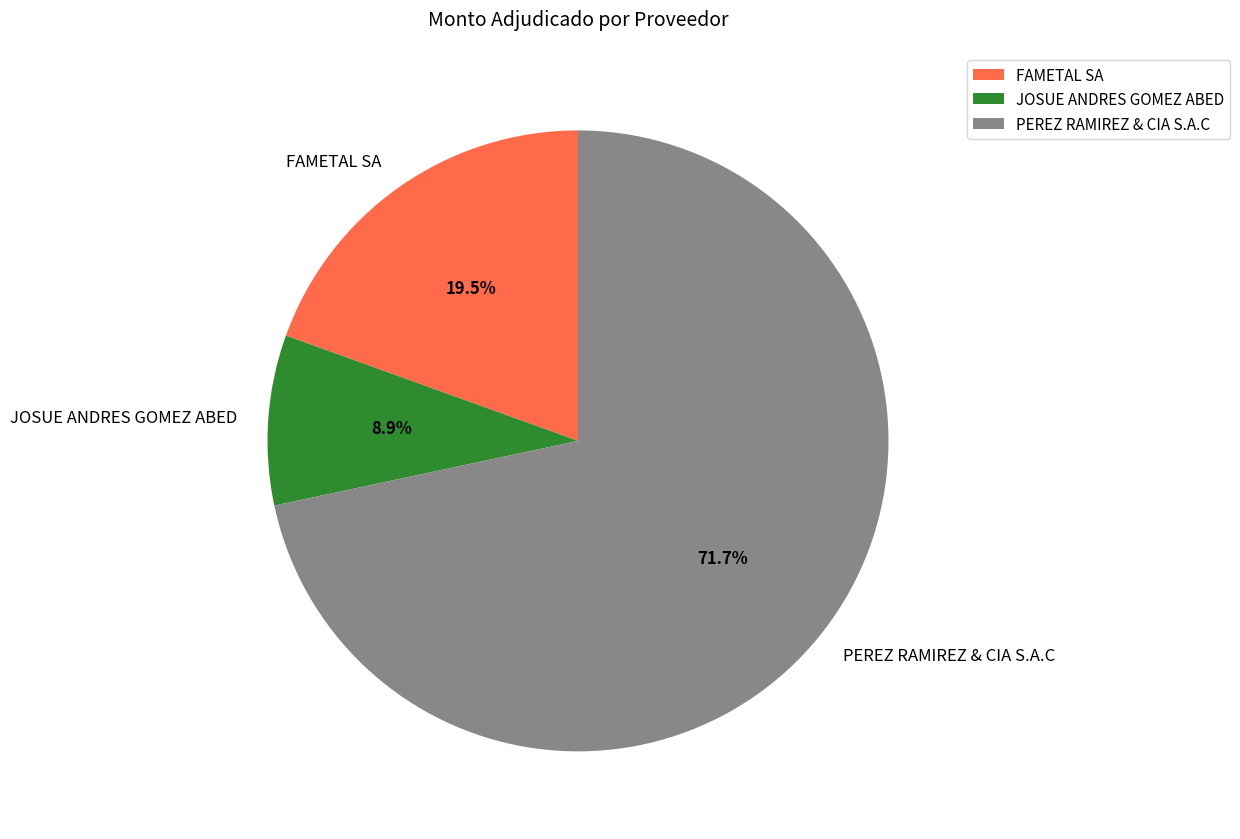

Which slice is the smallest?

JOSUE ANDRES GOMEZ ABED